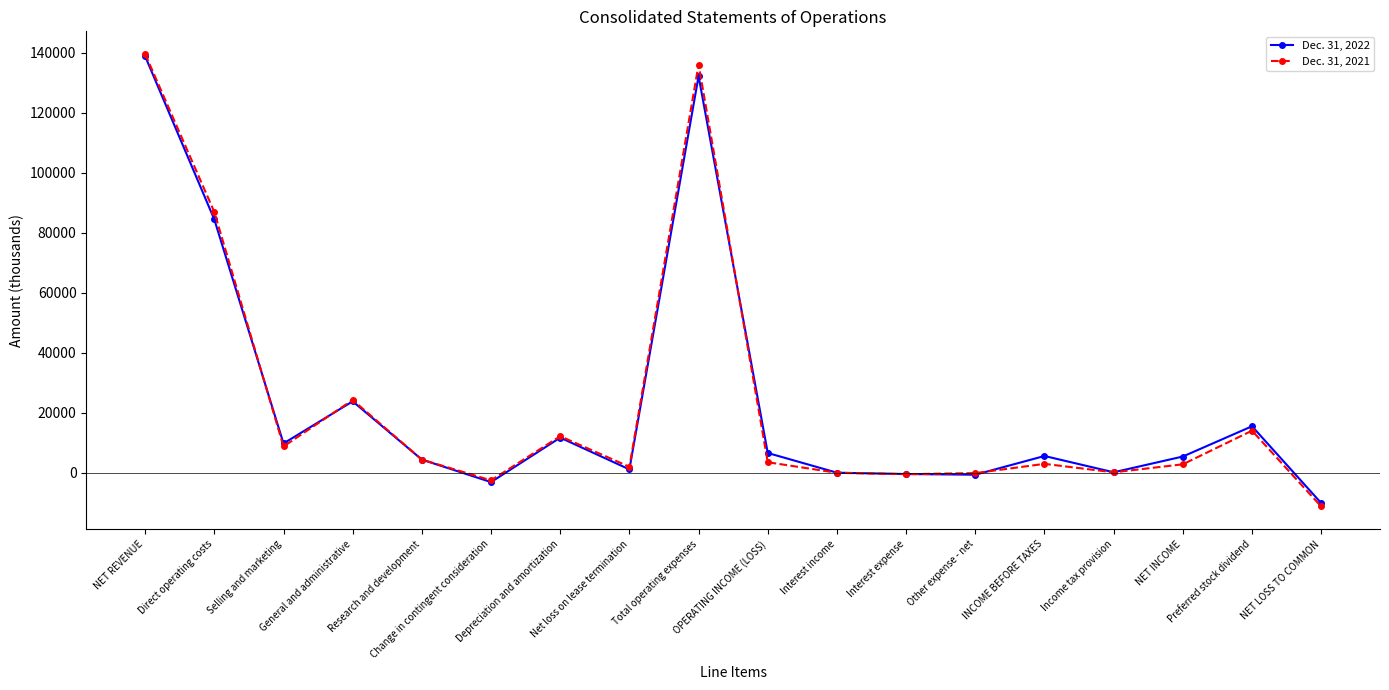

True or false: Dec. 31, 2022 has more than 1 interior local peaks.

True